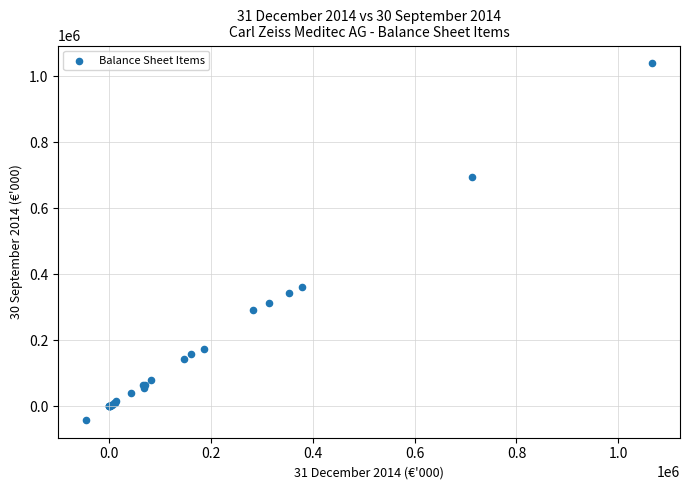

What Y value in the scatter plot is closest to 499039?

361130